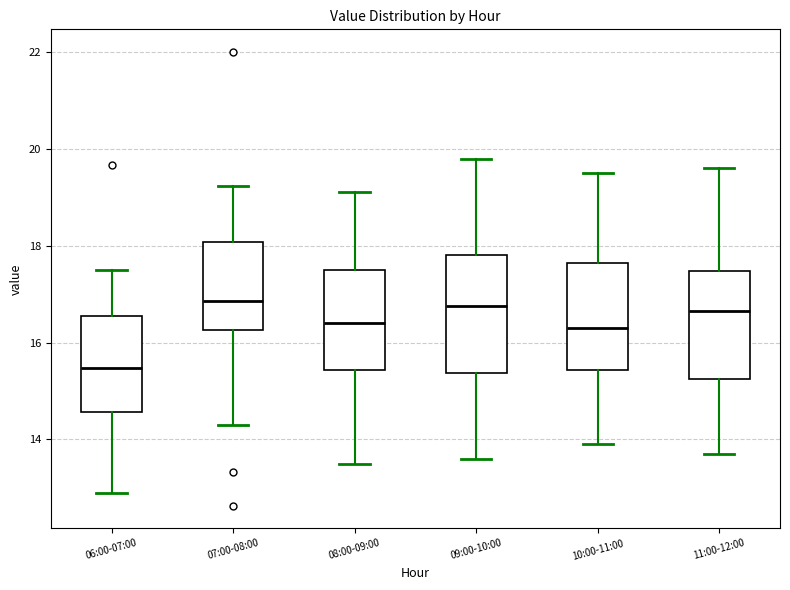

Where does the lower whisker of the box for 06:00-07:00 end on the y-axis? The values are not printed on the chart, so give them approximately, as read against the axis.

13.0